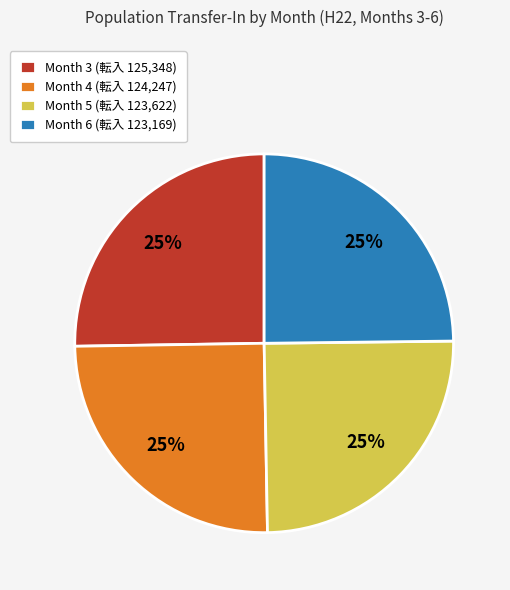

The Month 3 (転入 125,348) slice represents 12% of the pie. True or false?

False